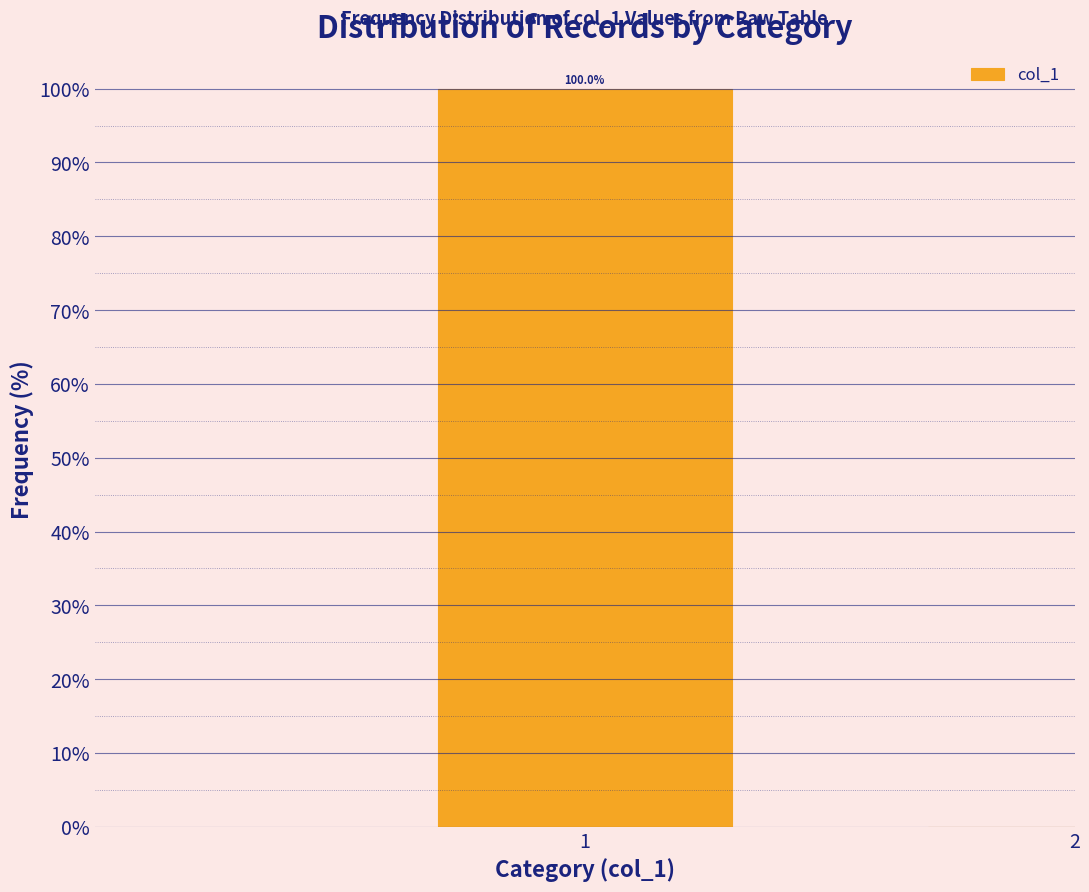

Reading right to left, what are all the values shown in this chart?

2=0	1=100